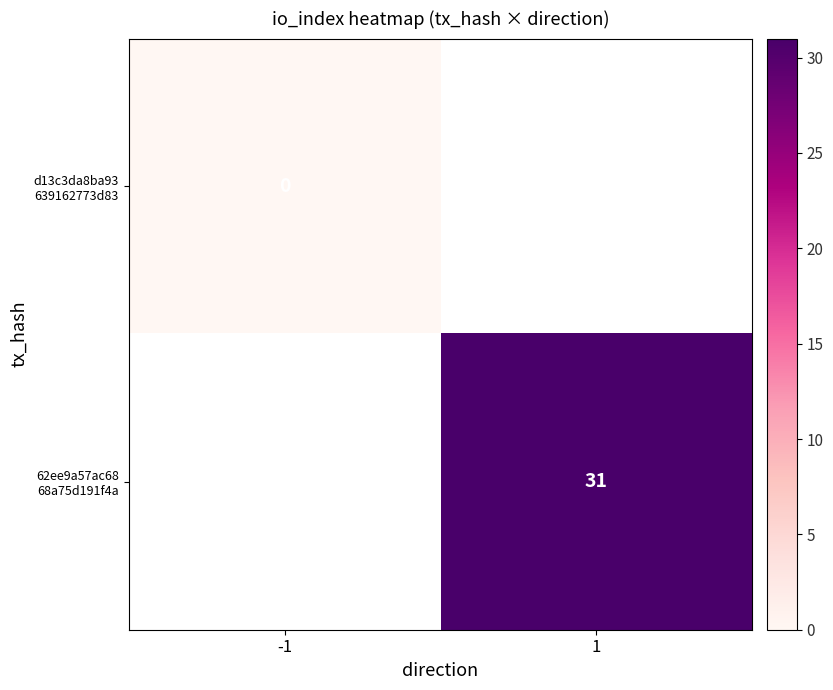

At which label does d13c3da8ba93 639162773d83 reach its minimum?

-1